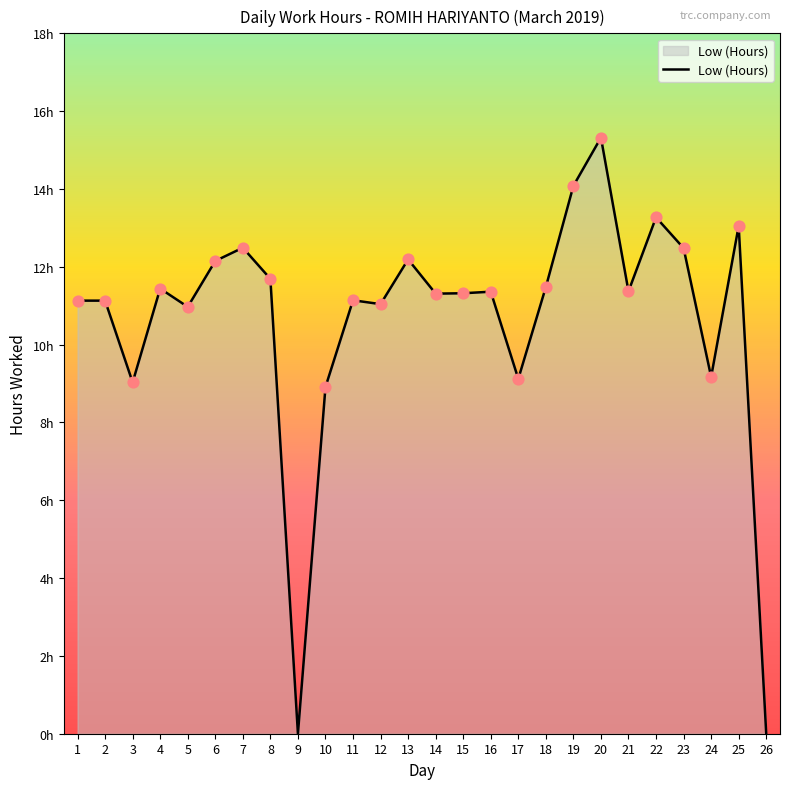

Which has a higher value, 6 or 20?

20